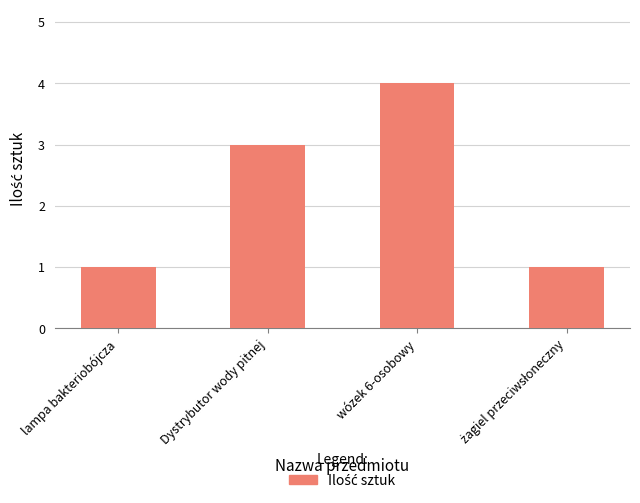

What is the label of the 3rd bar from the left?

wózek 6-osobowy